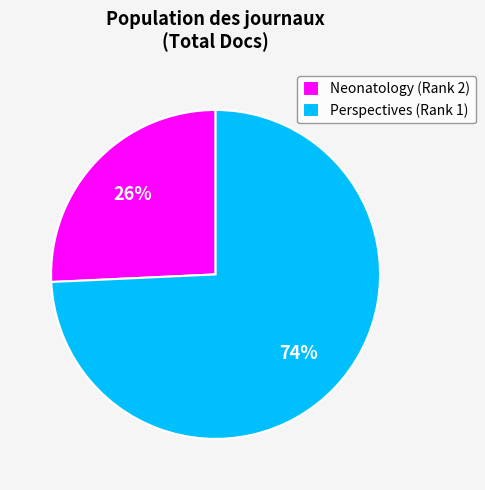

Which category accounts for the majority?

Perspectives (Rank 1)